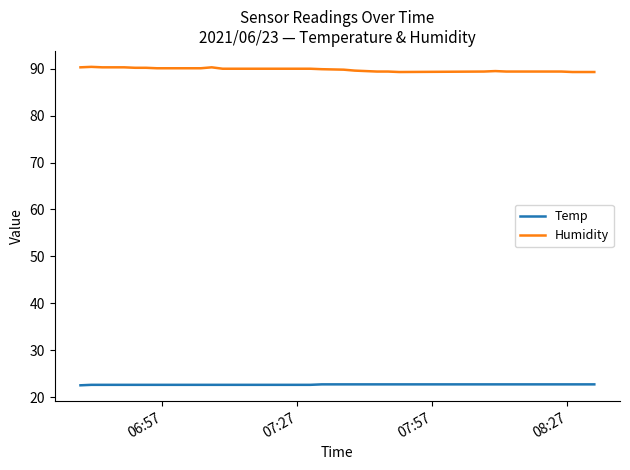

Which series has the largest total across all categories?

Humidity